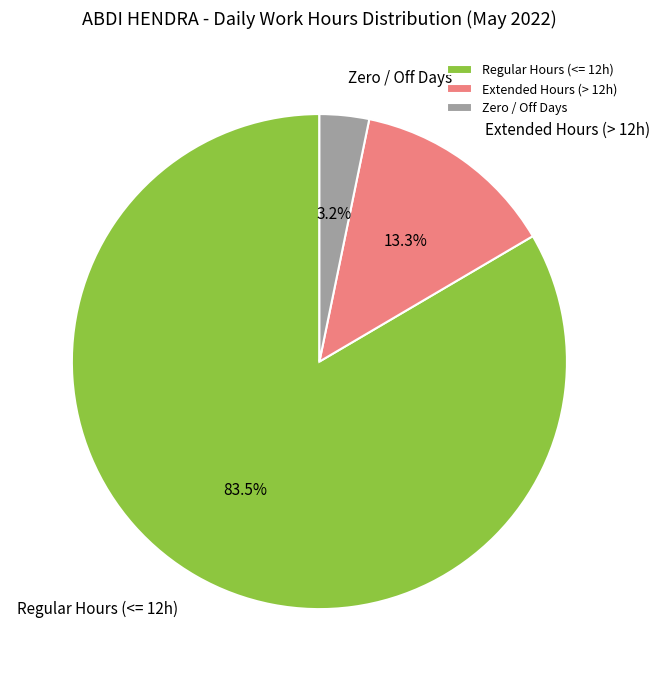

Rank the categories by value from highest to lowest.

Regular Hours (<= 12h), Extended Hours (> 12h), Zero / Off Days